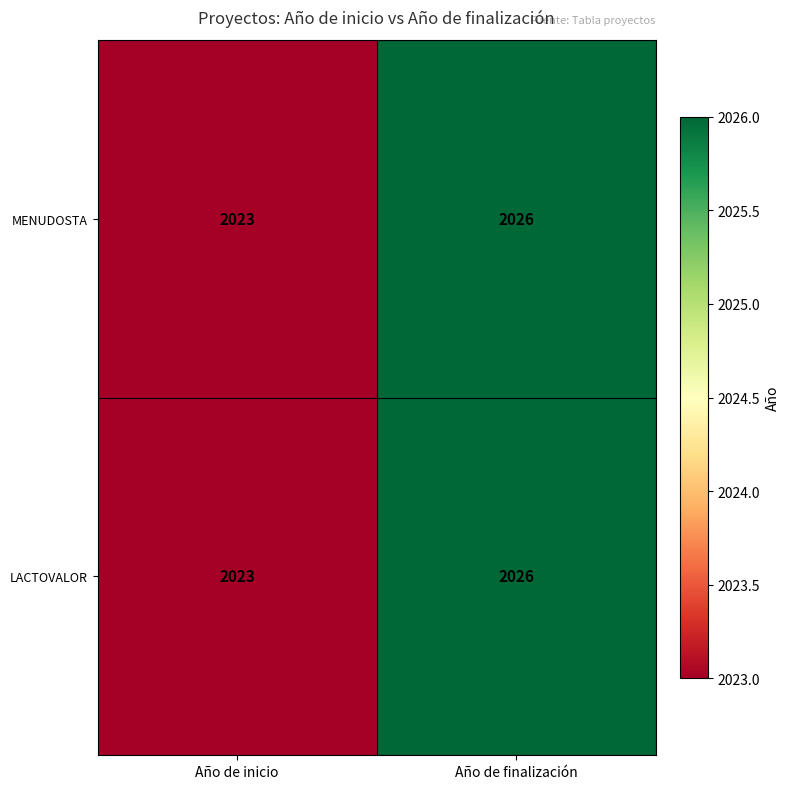

Count the number of data series in this chart.

2